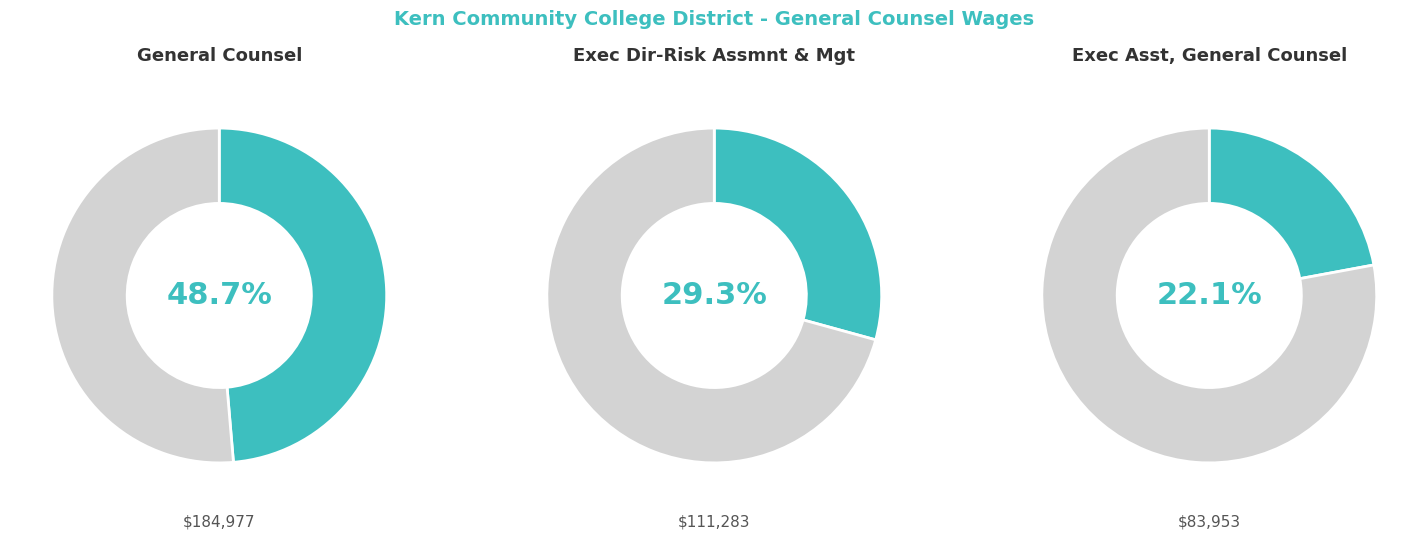

How much of the chart is everything except Exec Asst, General Counsel?

77.9%